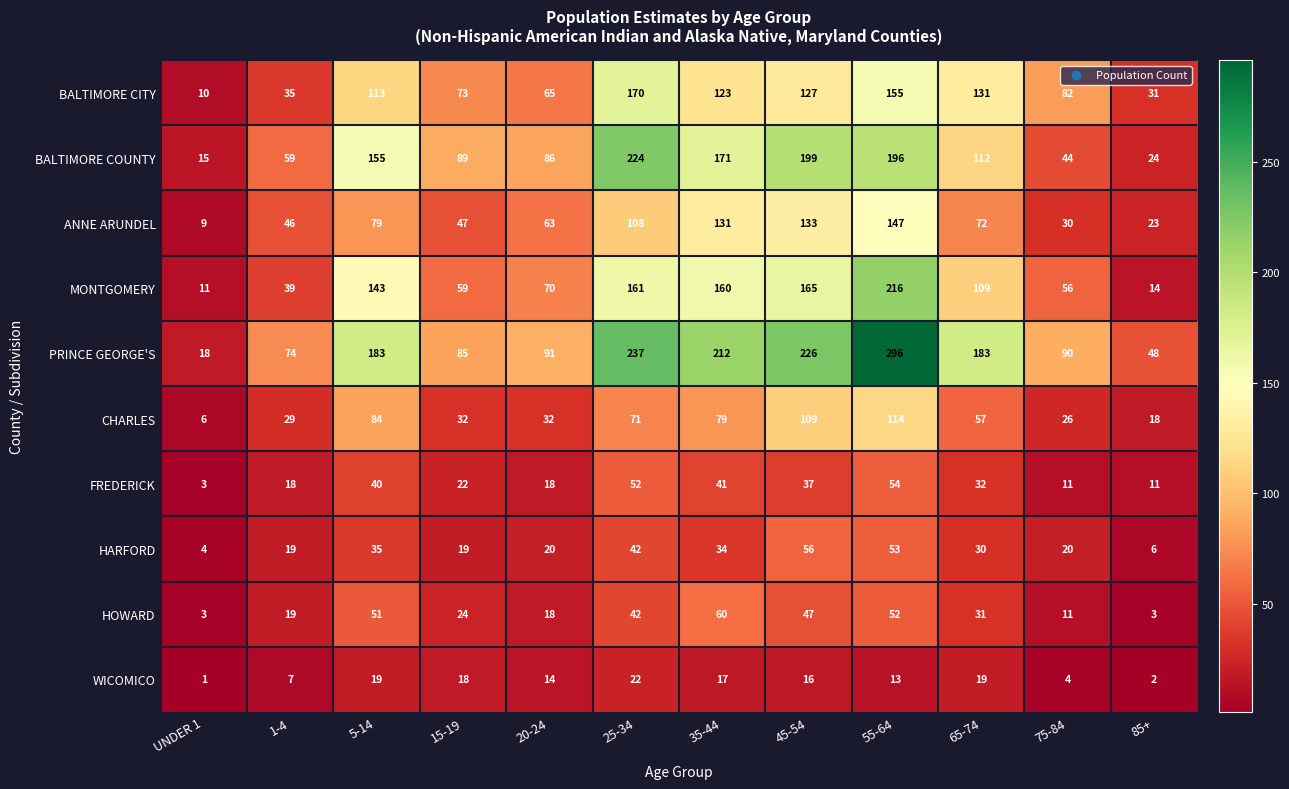

What is the difference between the PRINCE GEORGE'S values at 65-74 and 85+?

135